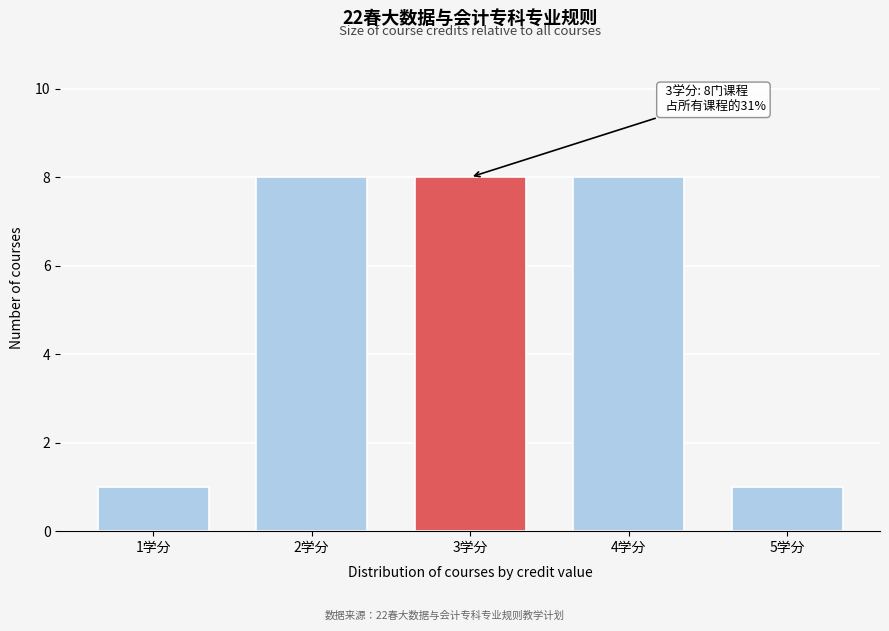

Reading left to right, list all the values displayed in this chart.

1	8	8	8	1